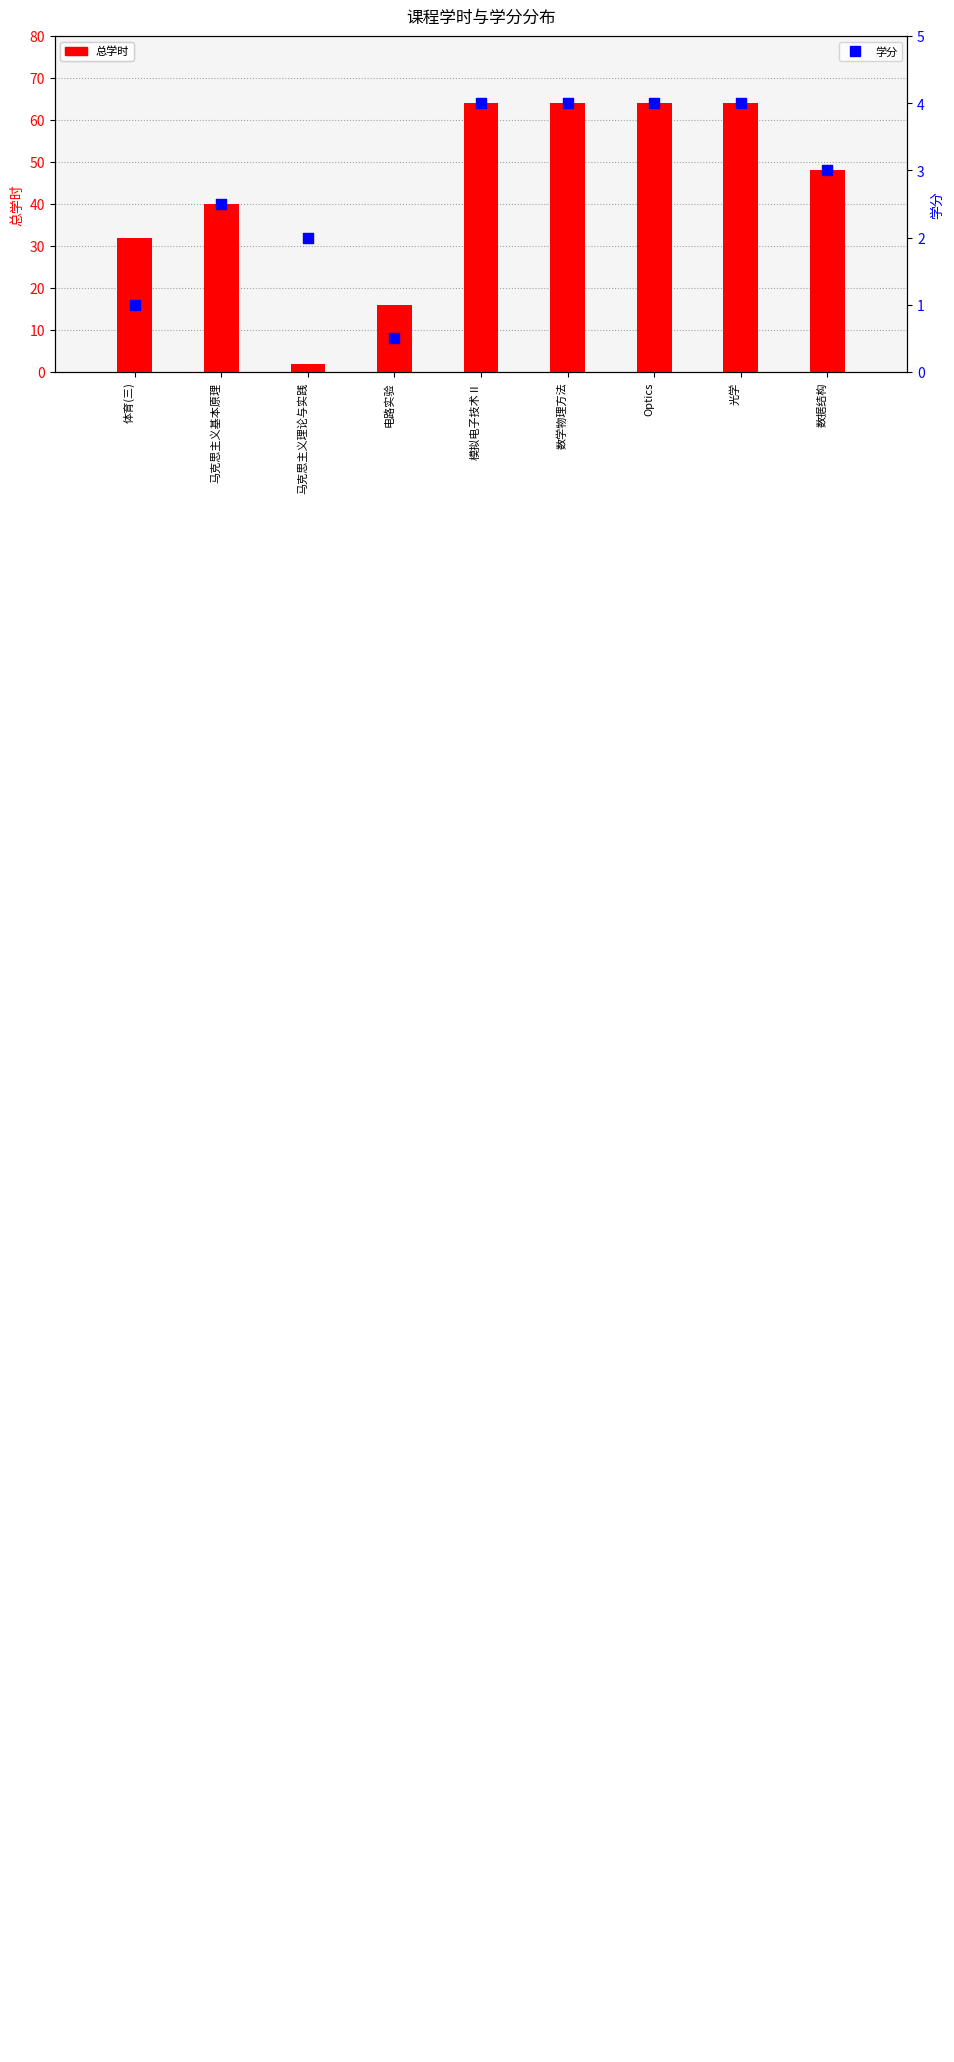

What are all the series names shown in the legend?

总学时, 学分